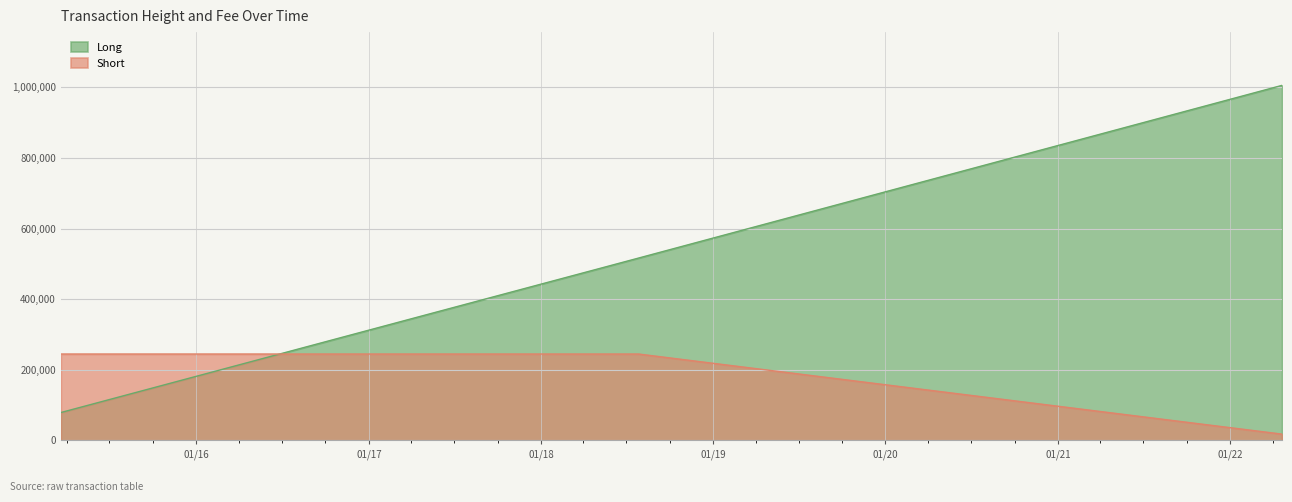

Between 2022-04-21 and 2015-03-20, which is larger?

2022-04-21